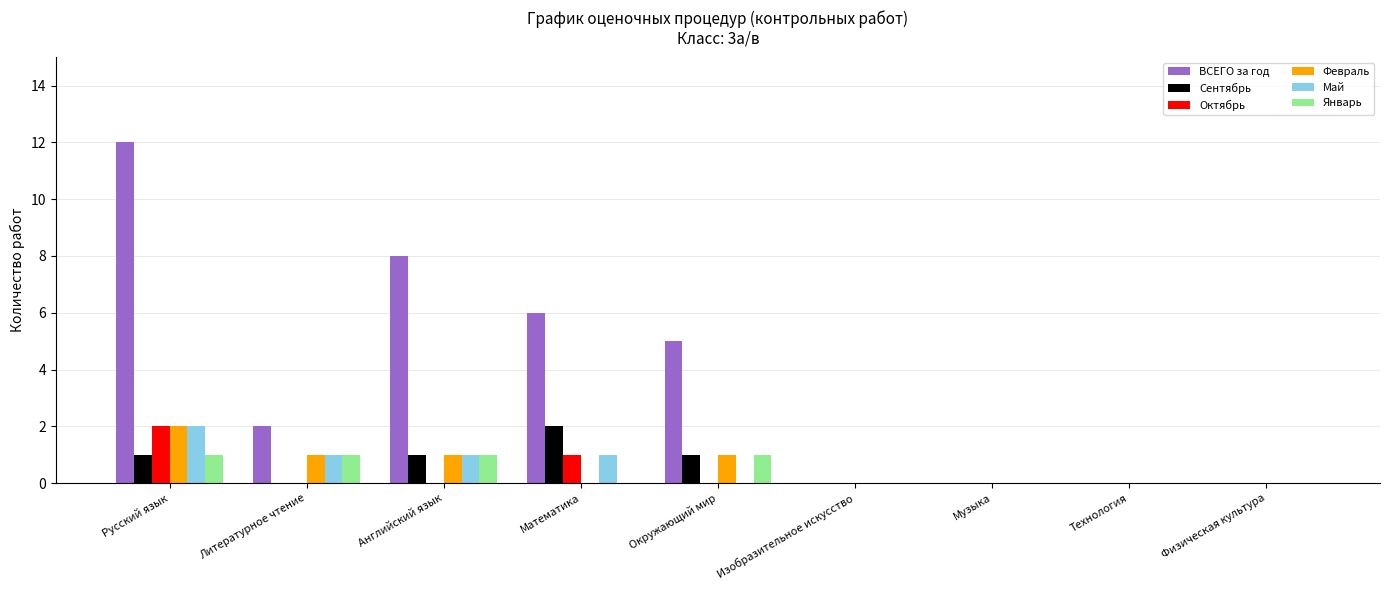

What is the difference between the Февраль values at Изобразительное искусство and Окружающий мир?

1